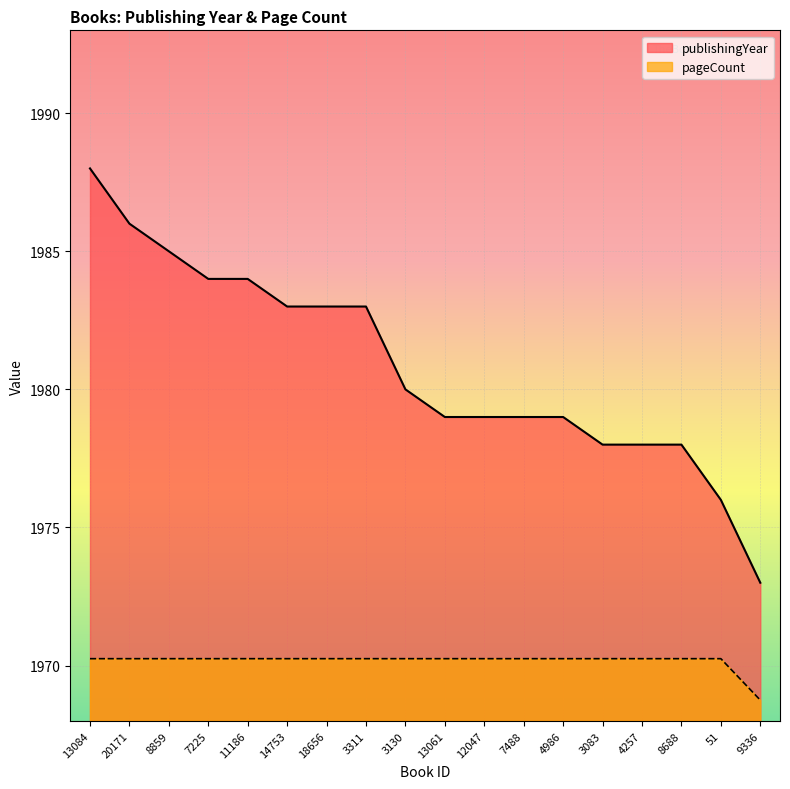

What is the highest value of the publishingYear series?

1988.0